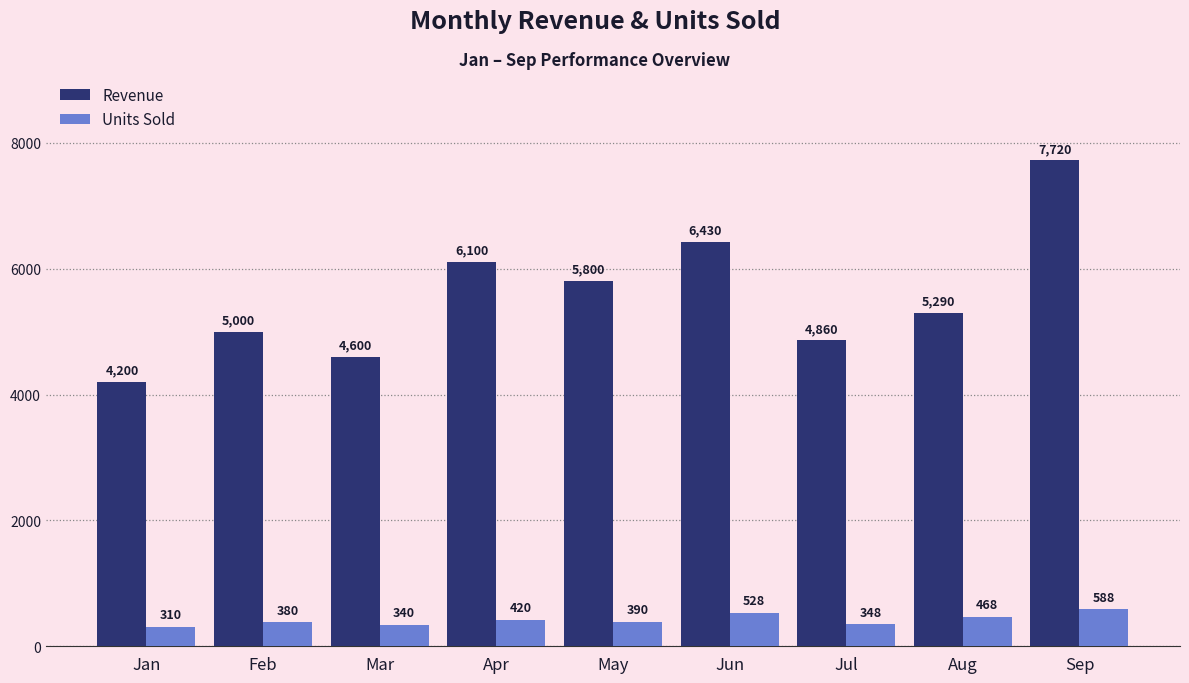

At which category does the chart reach its peak across all series?

Sep